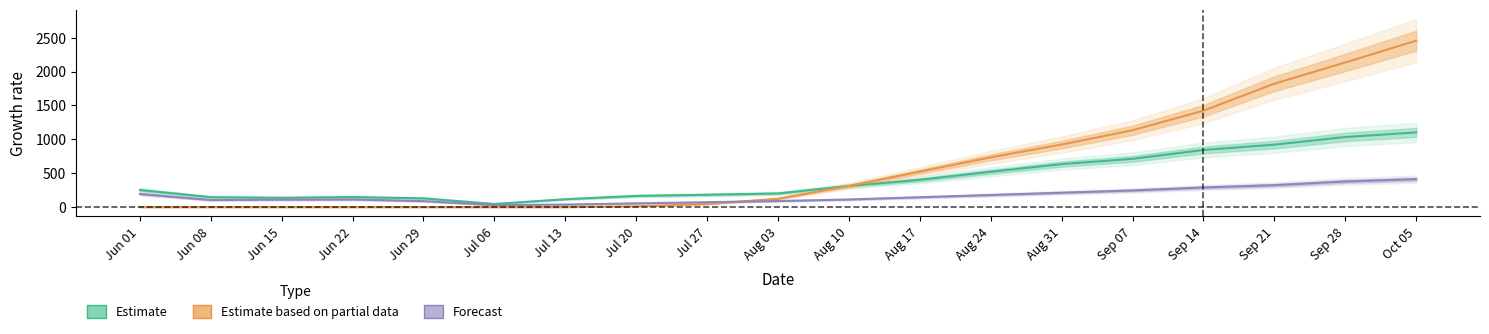

What is the label of the 5th point from the right?

Sep 07